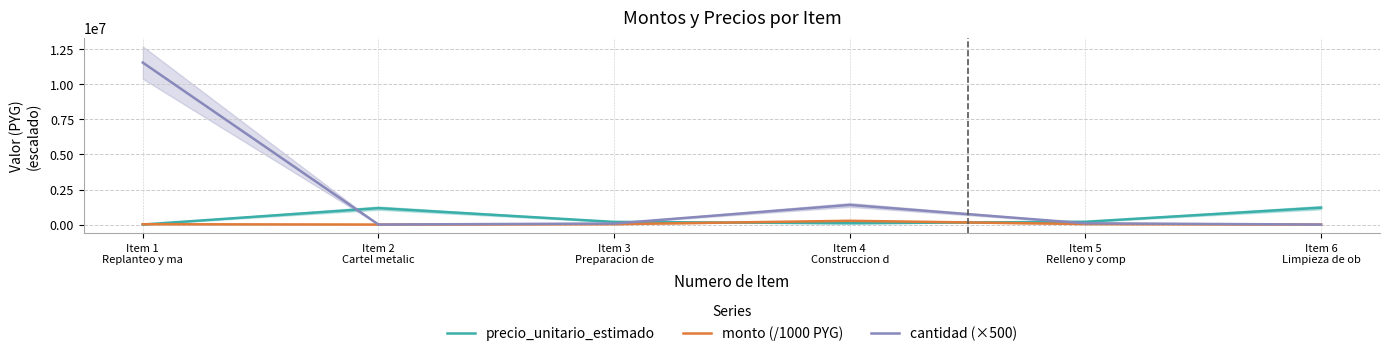

Reading right to left, extract all data points from this chart.

precio_unitario_estimado: Item 6
Limpieza de ob=1205125.0	Item 5
Relleno y comp=200218.0	Item 4
Construccion d=96103.0	Item 3
Preparacion de=189916.0	Item 2
Cartel metalic=1171637.0	Item 1
Replanteo y ma=1079.0
monto (/1000 PYG): Item 6
Limpieza de ob=1205.1	Item 5
Relleno y comp=36039.2	Item 4
Construccion d=269088.4	Item 3
Preparacion de=28107.6	Item 2
Cartel metalic=1171.6	Item 1
Replanteo y ma=24924.9
cantidad (×500): Item 6
Limpieza de ob=500.0	Item 5
Relleno y comp=90000.0	Item 4
Construccion d=1400000.0	Item 3
Preparacion de=74000.0	Item 2
Cartel metalic=500.0	Item 1
Replanteo y ma=11550000.0